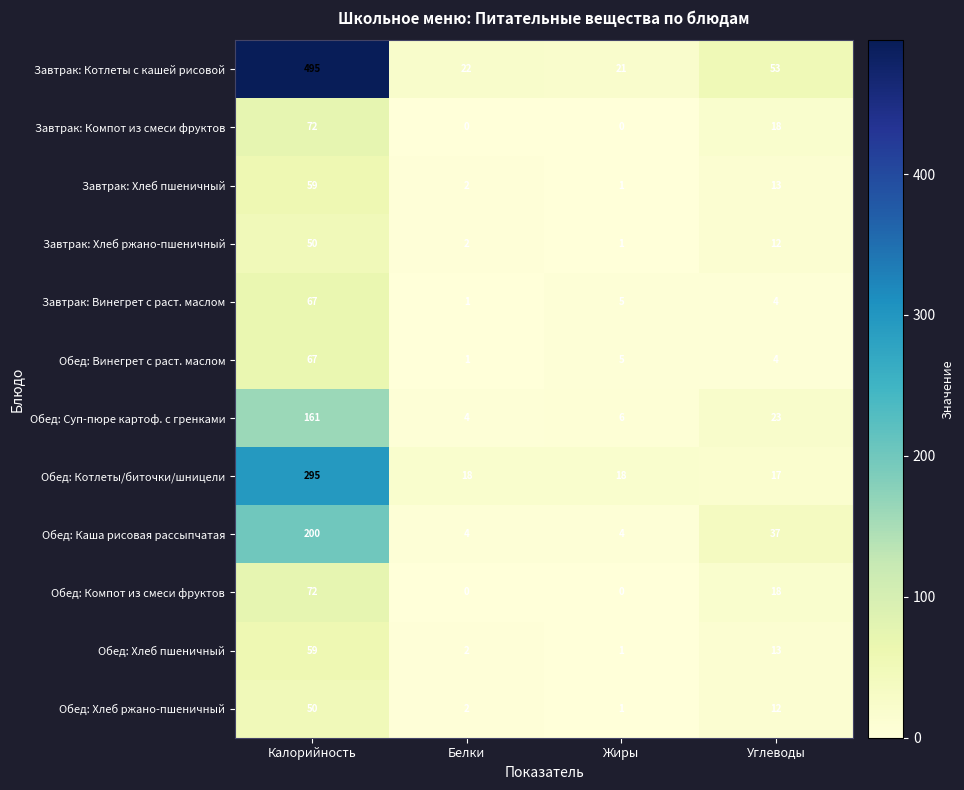

Rank the categories by Обед: Хлеб ржано-пшеничный value from highest to lowest.

Калорийность, Углеводы, Белки, Жиры